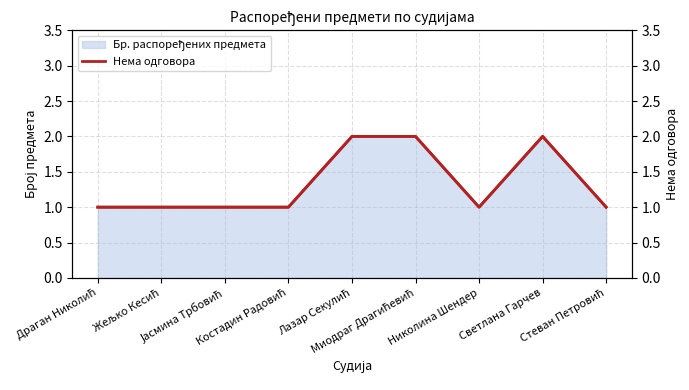

Between Миодраг Драгићевић and Лазар Секулић, which is larger?

Миодраг Драгићевић